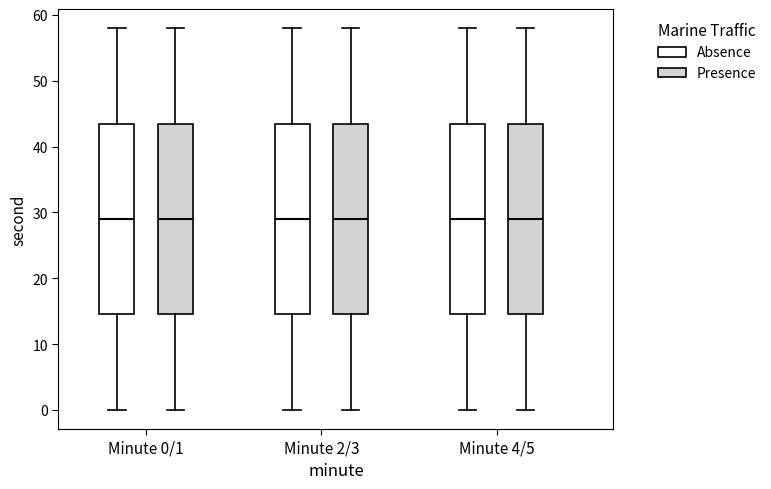

Where is the lower edge of the box for Minute 4/5 (Absence) on the y-axis? The values are not printed on the chart, so give them approximately, as read against the axis.

15